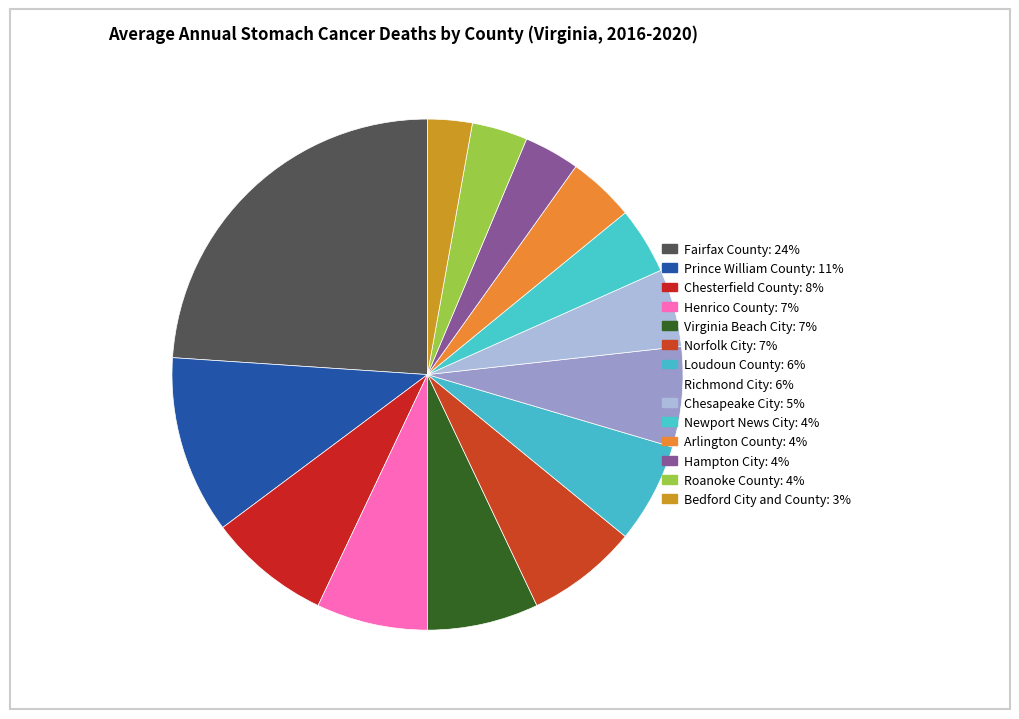

What percentage is NOT represented by Richmond City?

93.7%